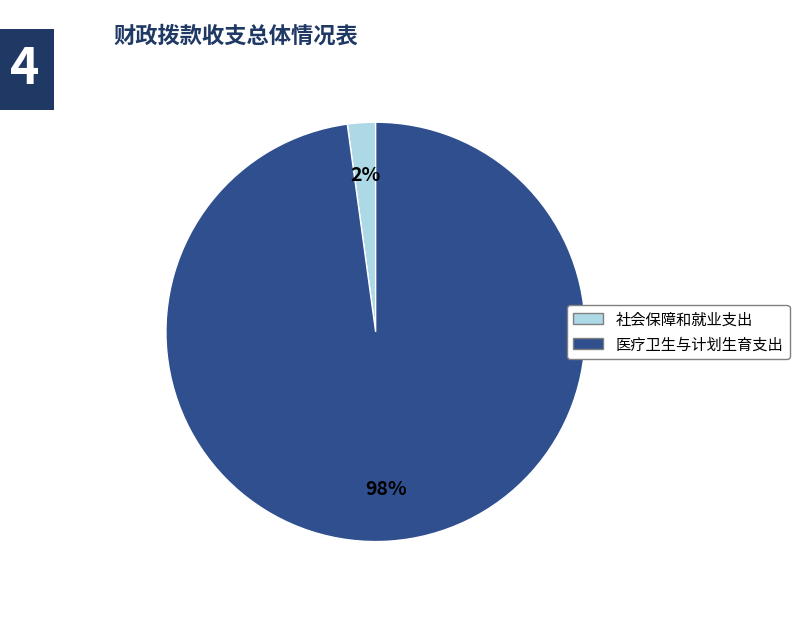

Count the number of slices in the pie.

2